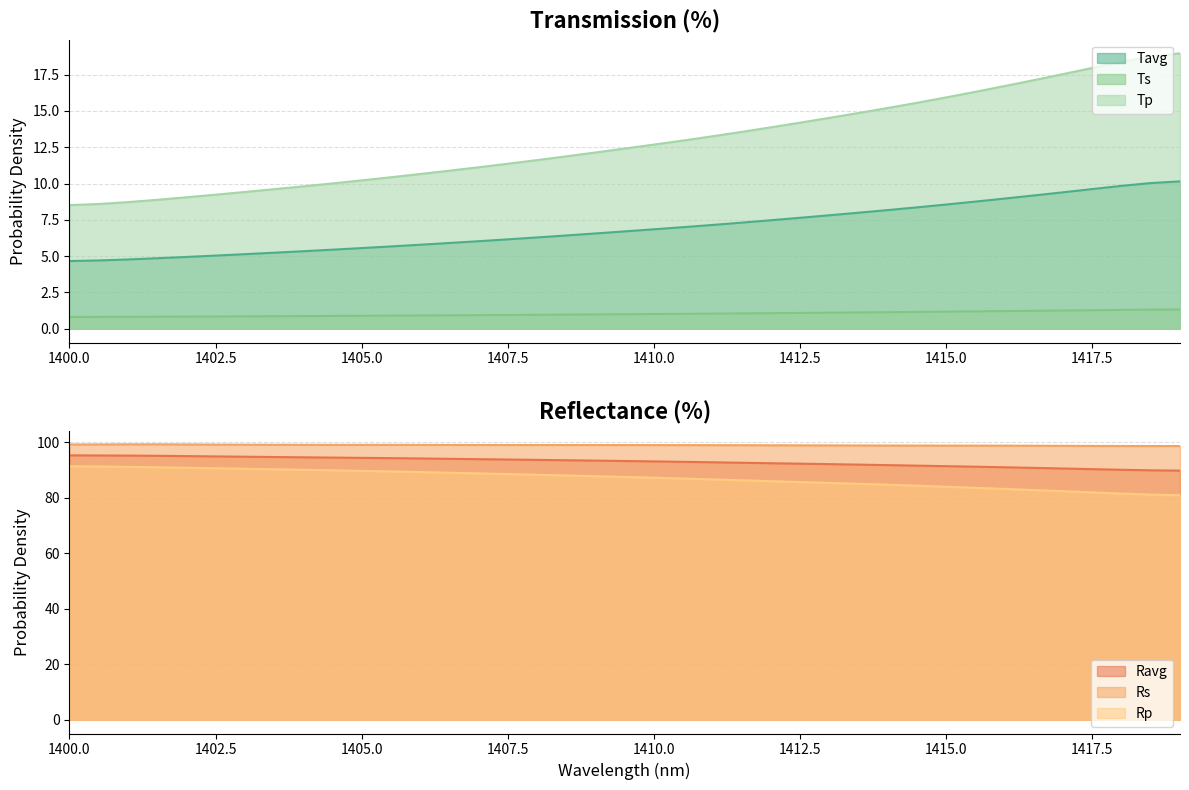

What is the lowest value of the Ts series?

0.8